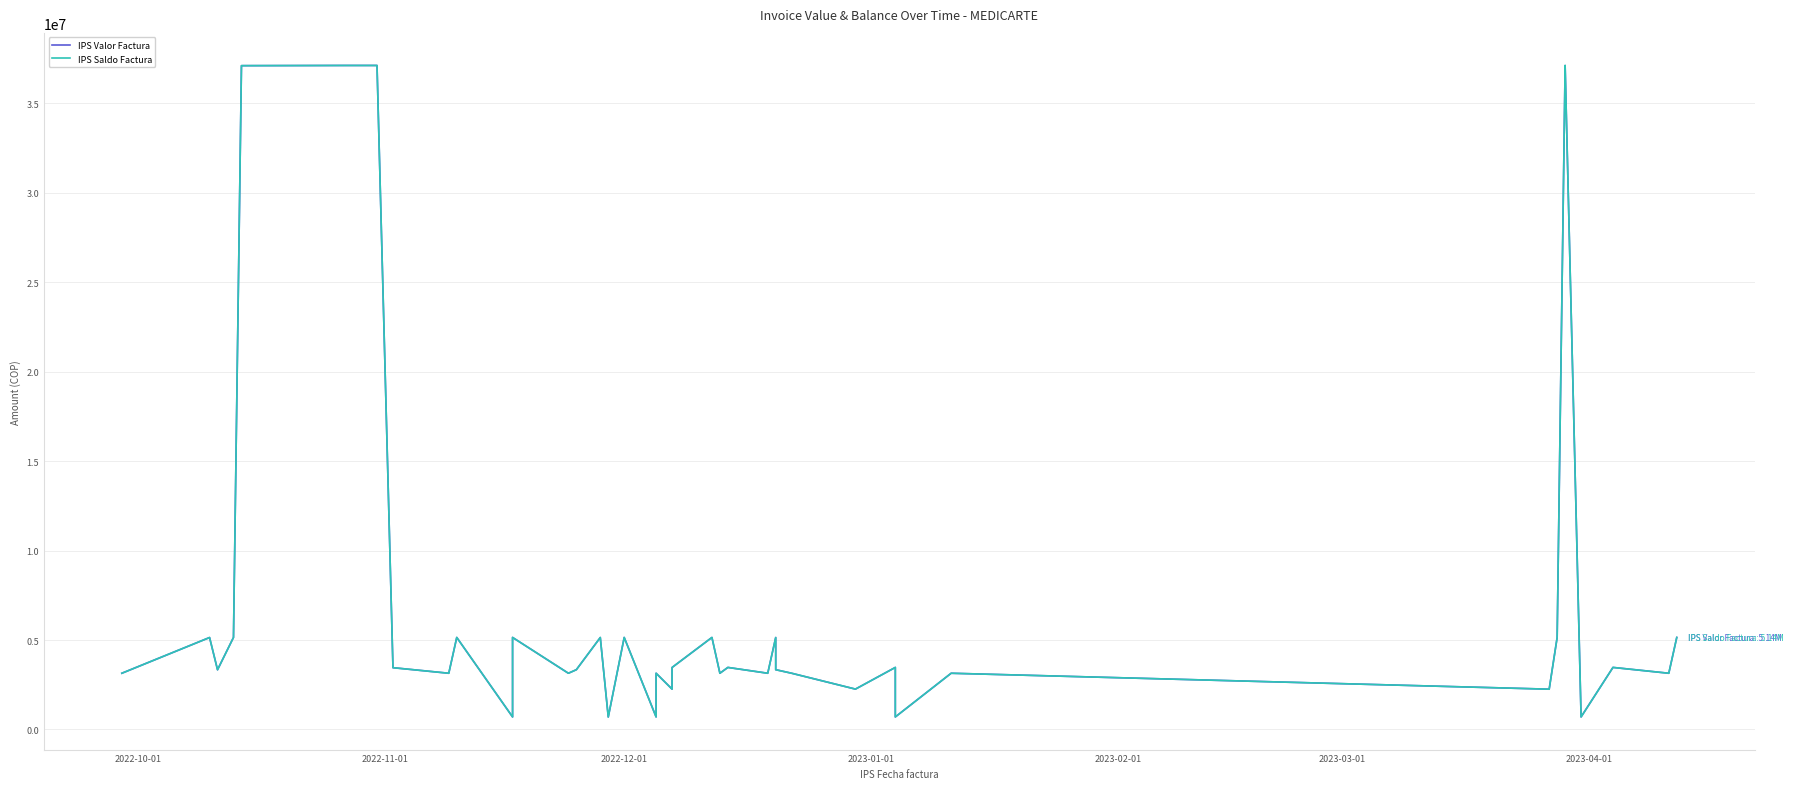

How many lines are shown in the chart?

2